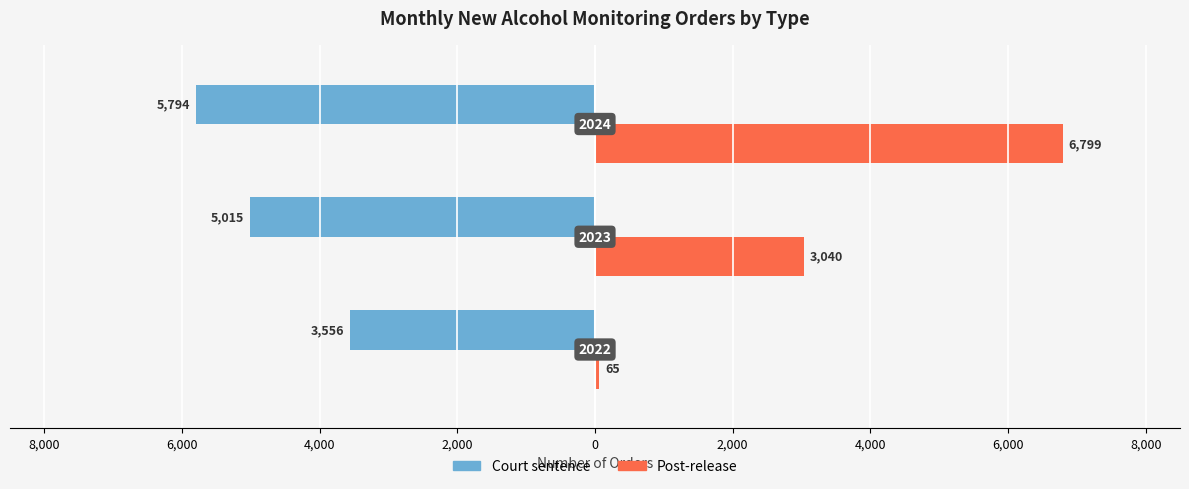

Reading left to right, transcribe all the data shown in this chart.

Court sentence: 10,000=-3556	8,000=-5015	6,000=-5794
Post-release: 10,000=65	8,000=3040	6,000=6799